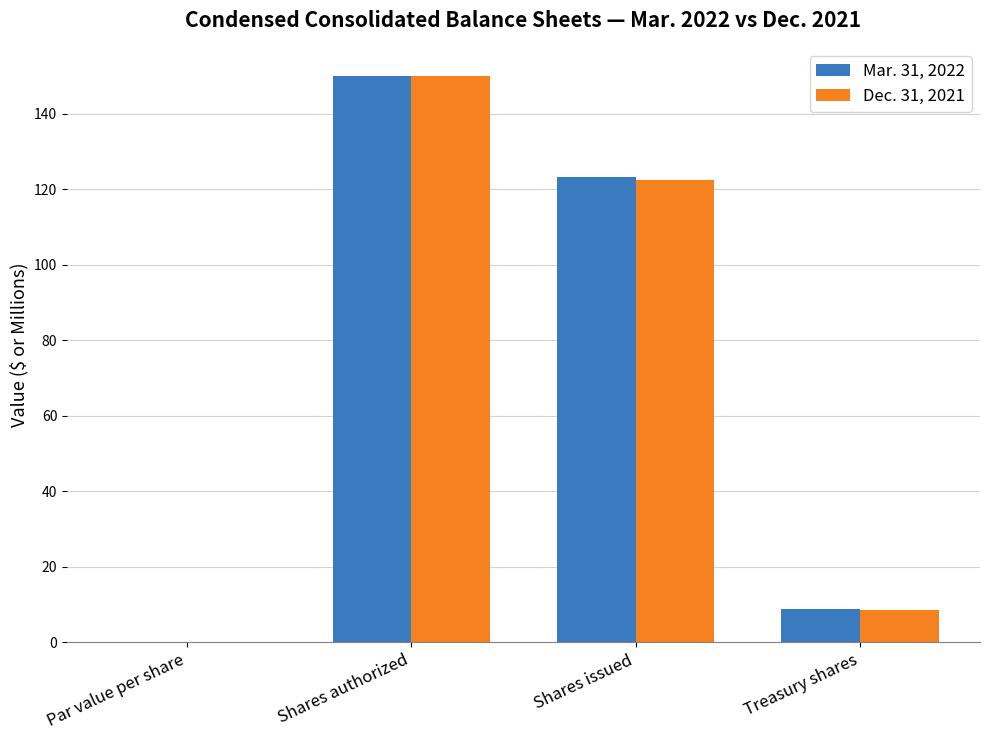

At which label is Dec. 31, 2021 closest to 75?

Shares issued